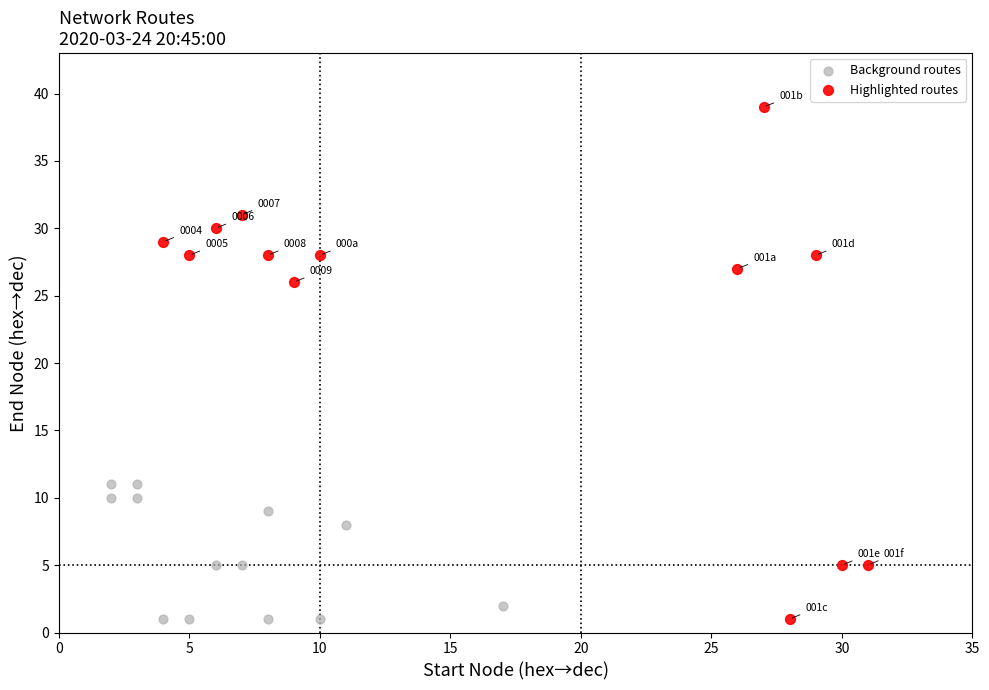

Which series contains the highest Y value?

Highlighted routes